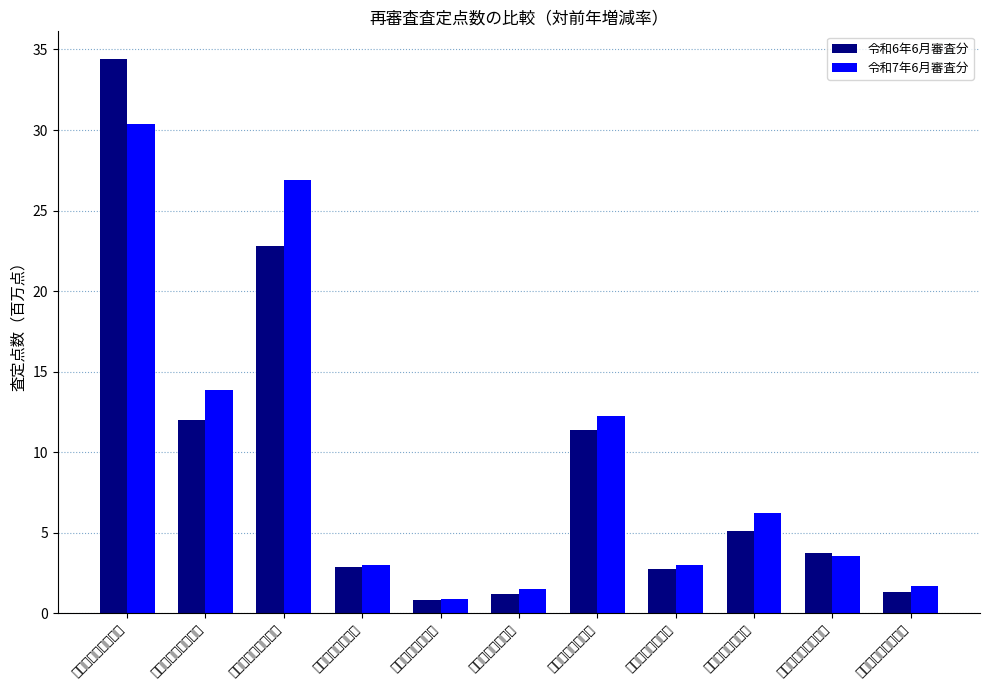

Between 協会けんぽ（突合） and その他各法（突合）, which is larger?

協会けんぽ（突合）